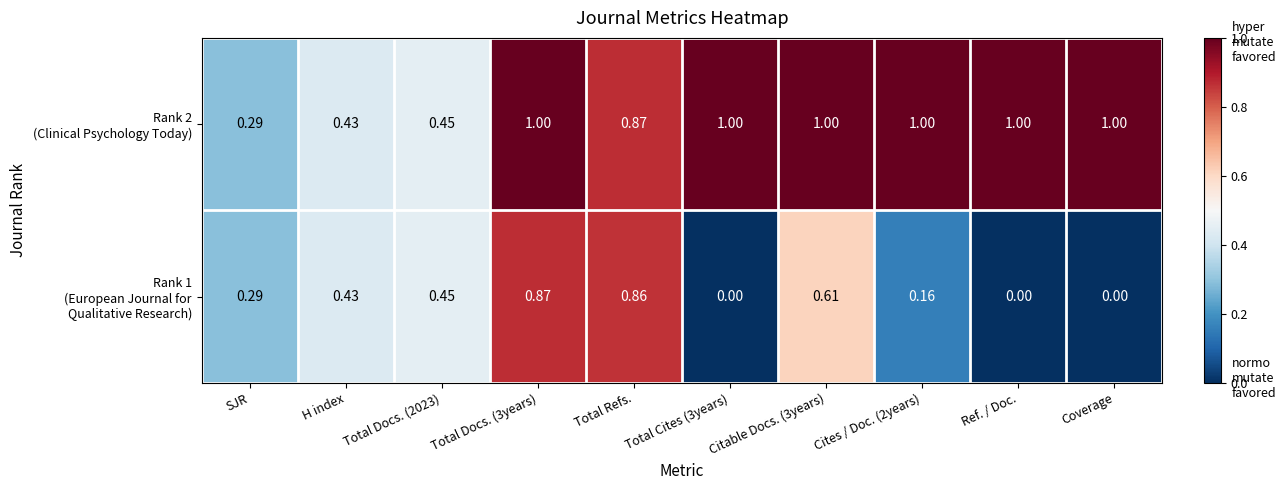

What is the total value across all series at Ref. / Doc.?

1.0